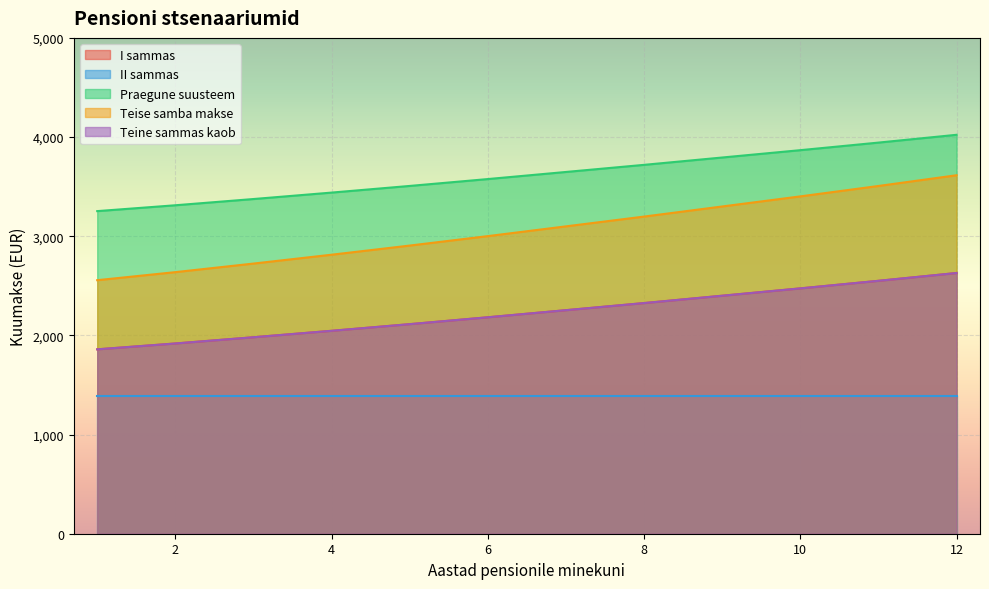

What is the minimum value for Teine sammas kaob?

1859.4